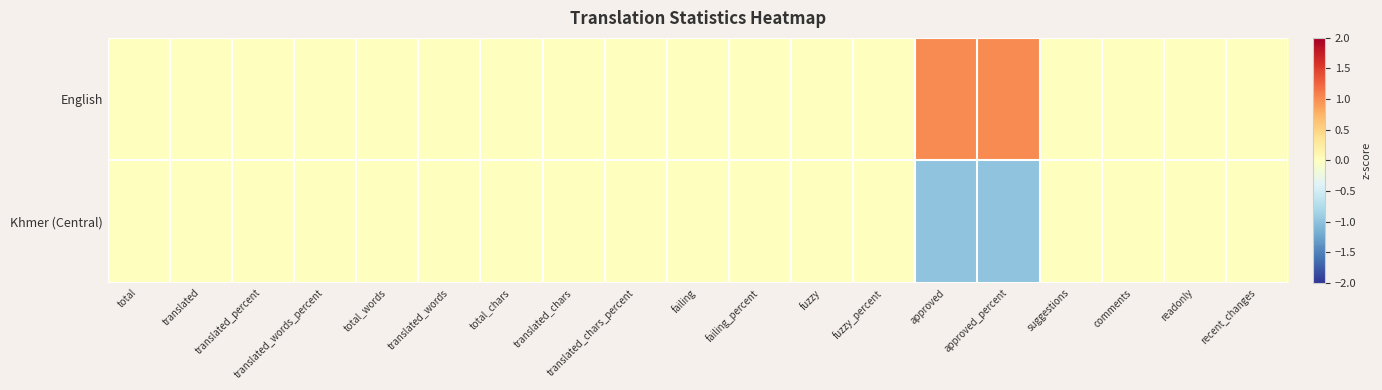

Which label corresponds to the largest value in the chart?

approved